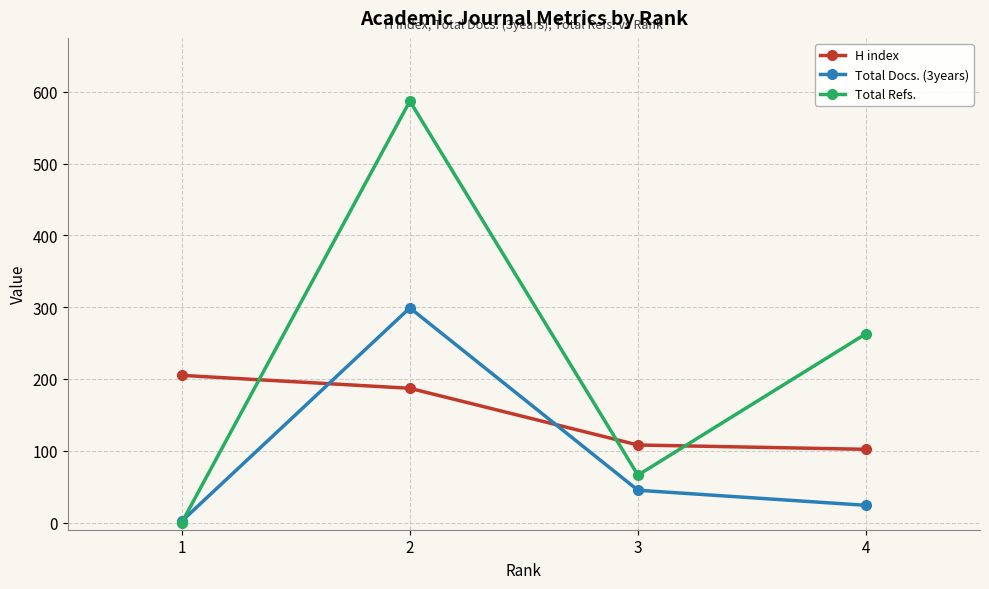

How many intersections are there between Total Refs. and Total Docs. (3years)?

1